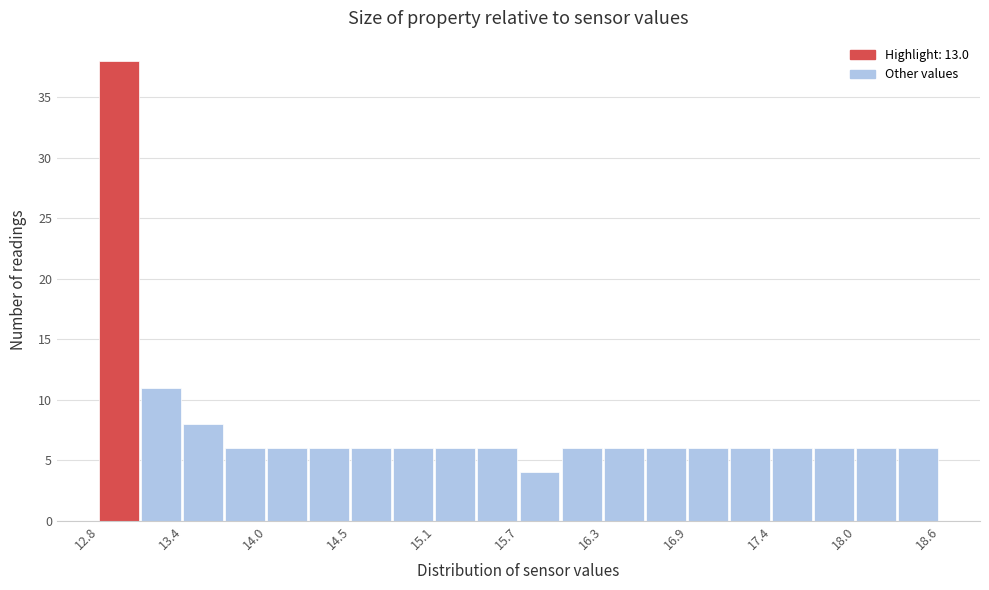

Around what value on the x-axis is the tallest bar? Give the approximate position of its centre, as read against the axis.

12.9